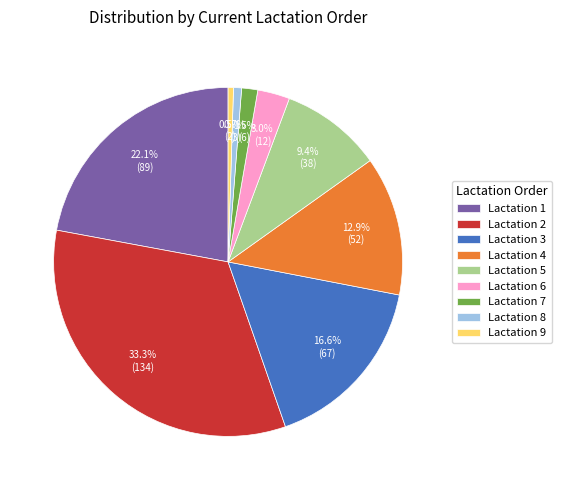

Is there any slice that represents more than half of the pie?

No